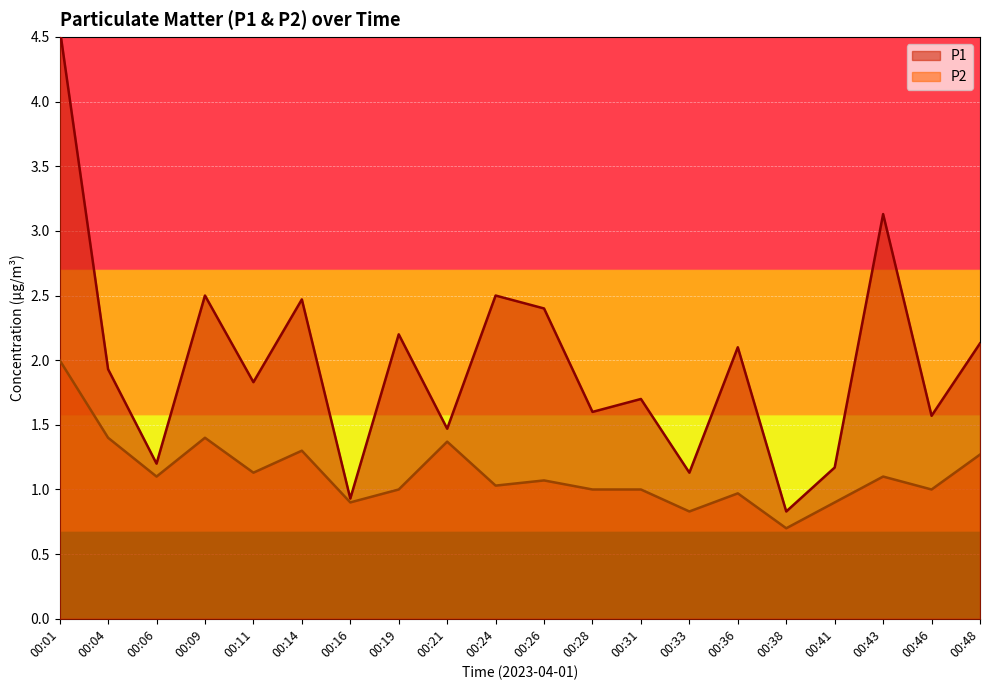

Which category has the lowest value in the P2 series?

00:38